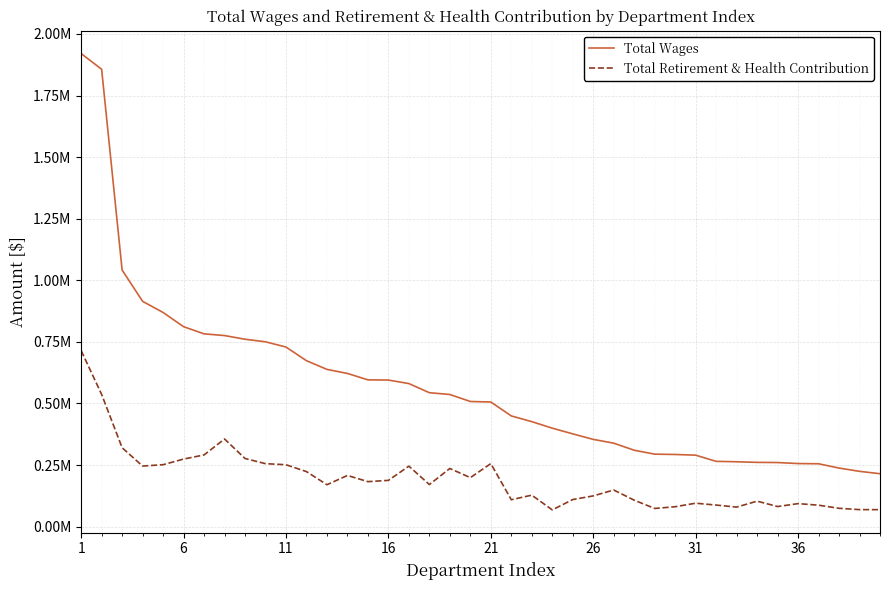

True or false: Total Retirement & Health Contribution has more than 2 points higher than both neighbors.

True